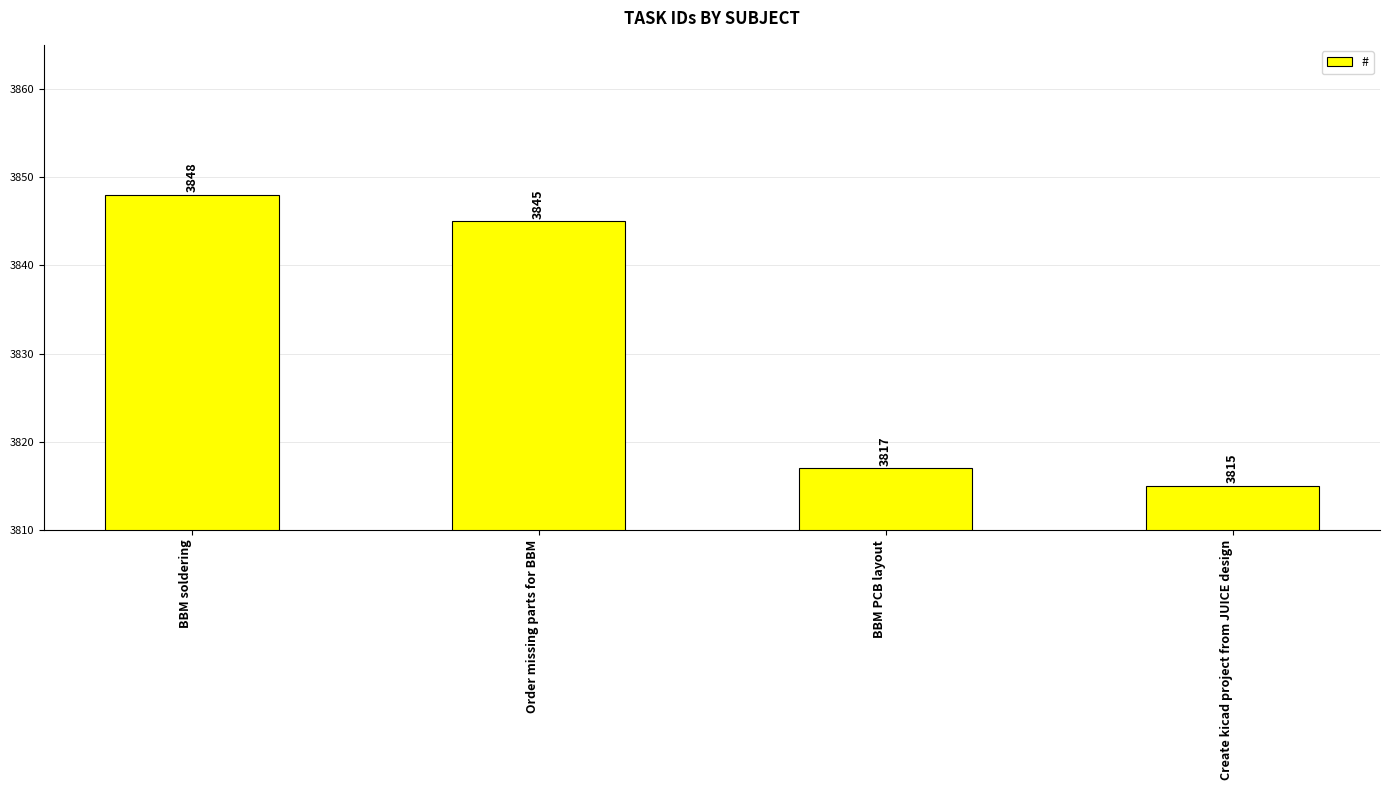

Is it true that the value at BBM soldering is 3848?

True